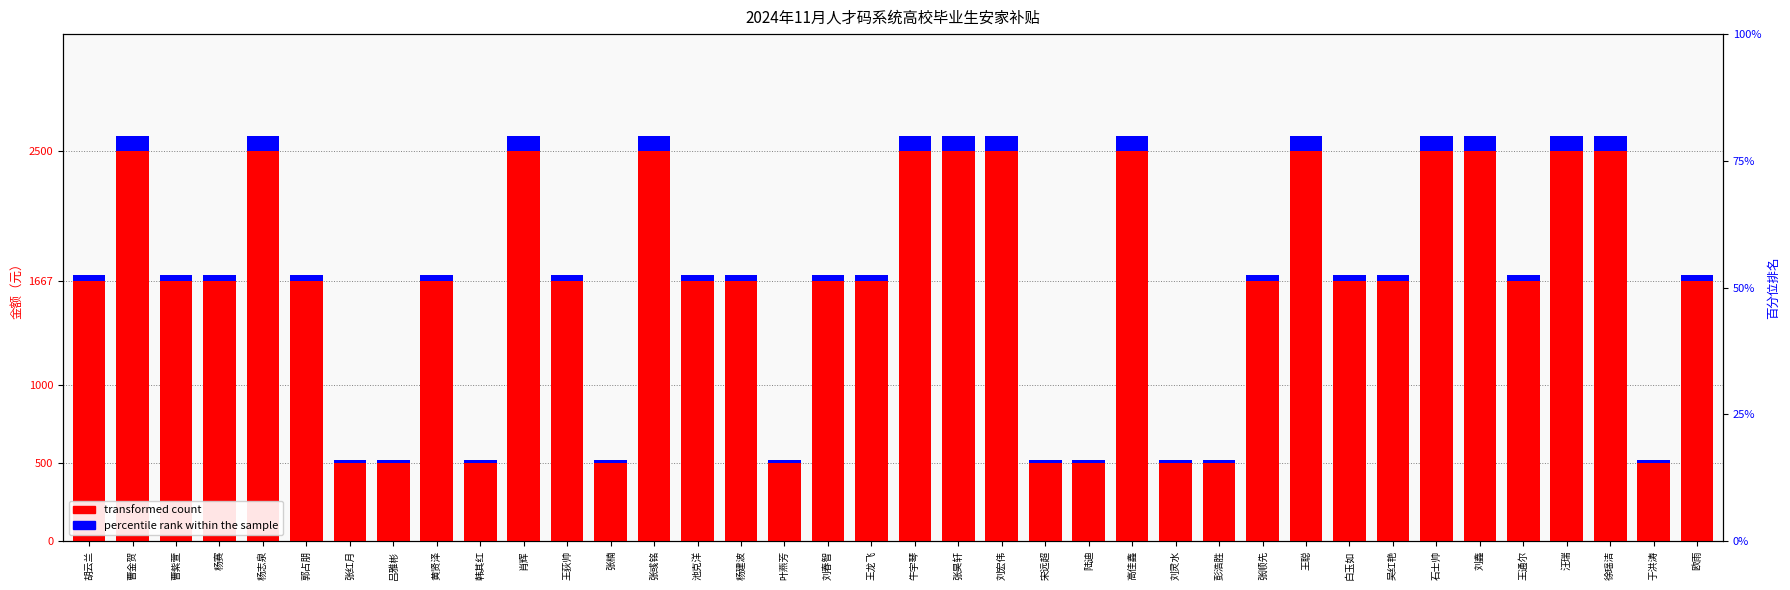

Which series has the largest total across all categories?

transformed count